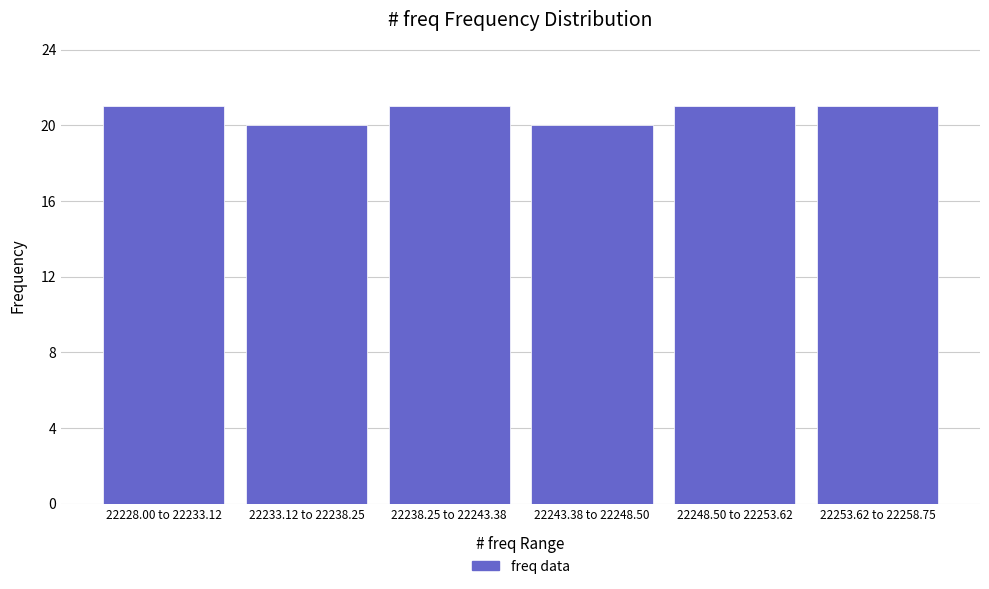

Reading left to right, what are all the values shown in this chart?

22228.00 to 22233.12=21	22233.12 to 22238.25=20	22238.25 to 22243.38=21	22243.38 to 22248.50=20	22248.50 to 22253.62=21	22253.62 to 22258.75=21